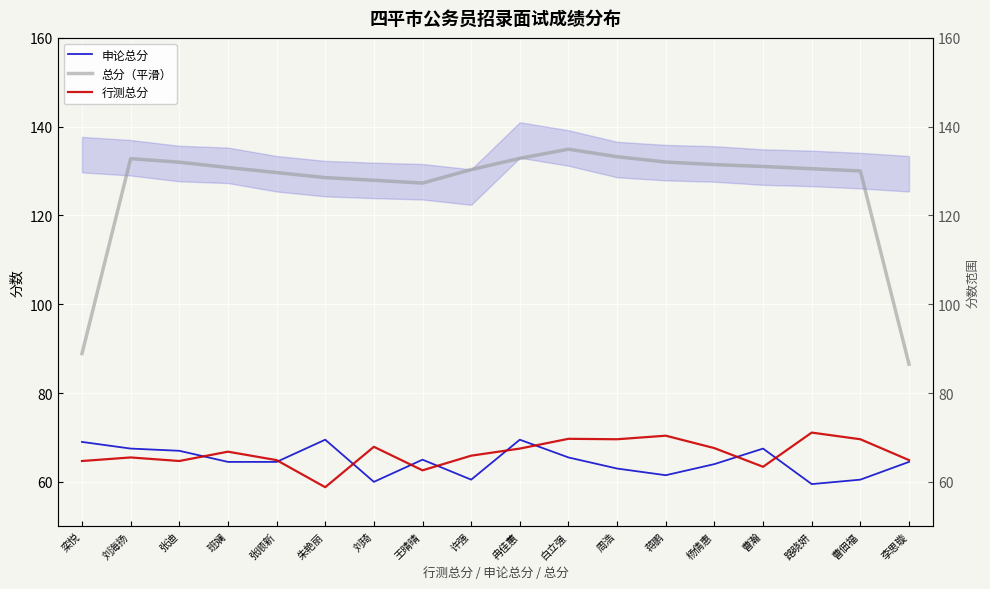

What is the value of the 总分（平滑） point at the 15th from the left?

131.0